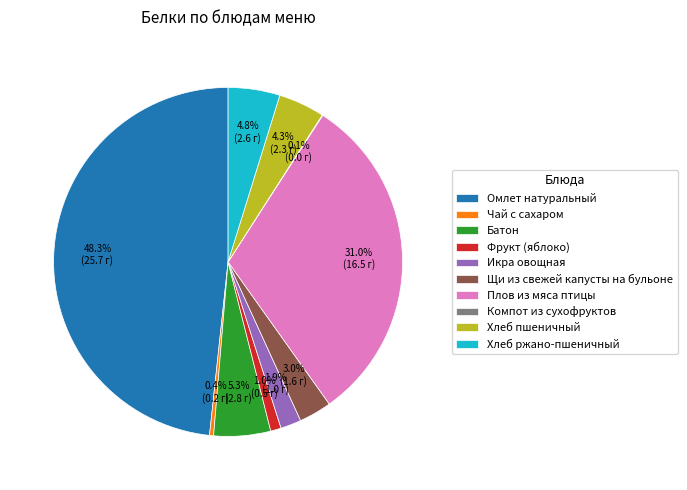

What portion of the pie excludes Икра овощная?

98.1%